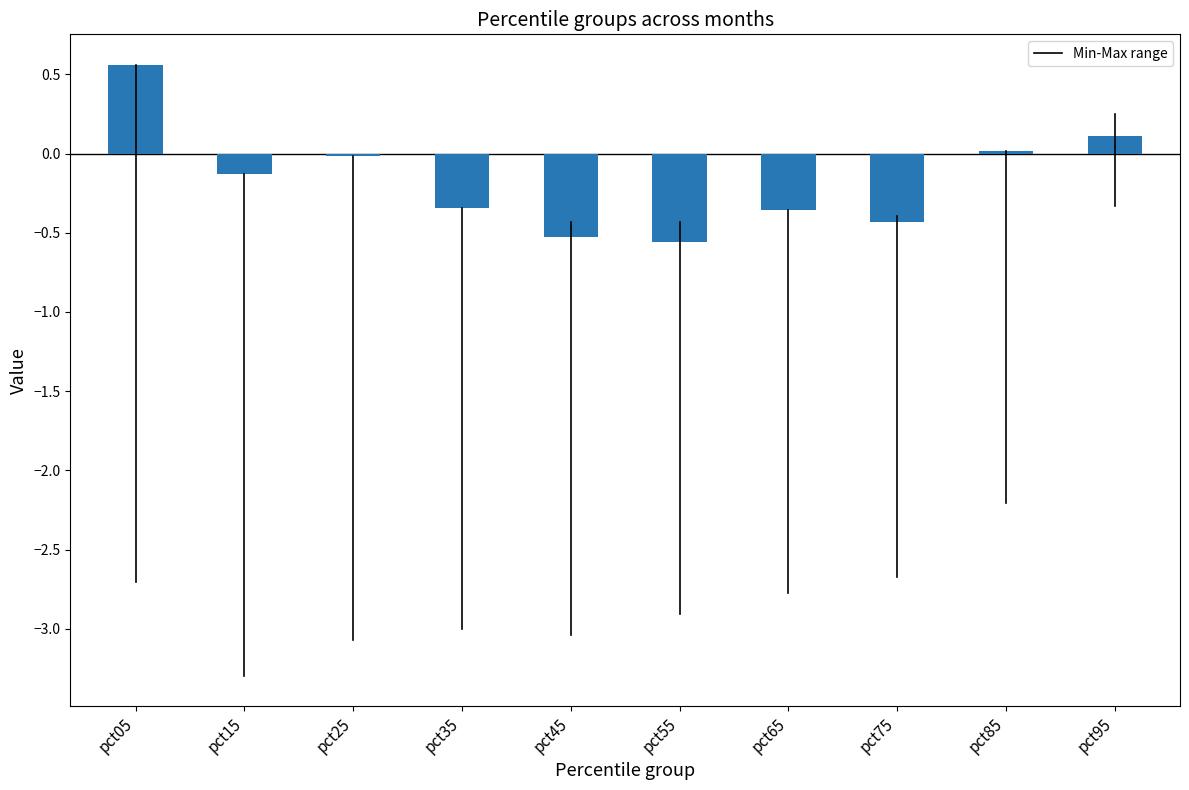

The chart shows a value of -0.0 at pct25. True or false?

True